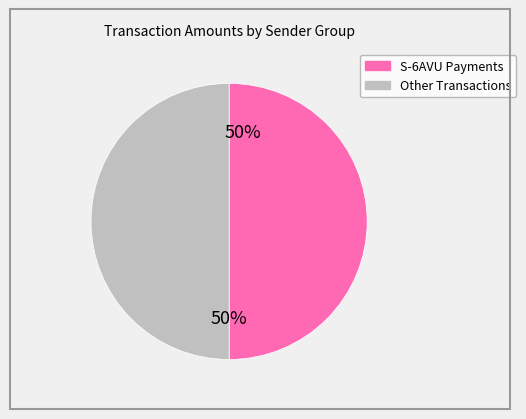

To the nearest percent, what percentage of the pie is S-6AVU Payments?

50%